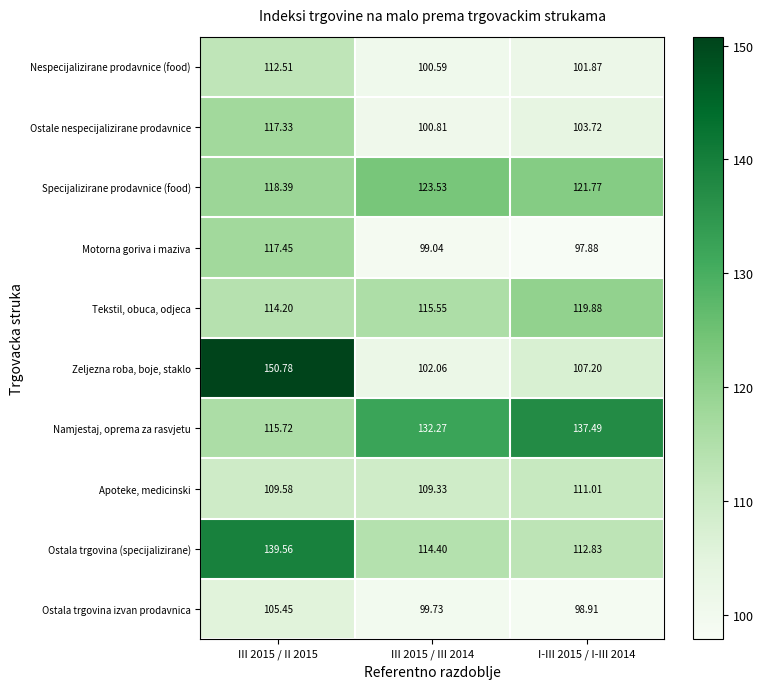

At III 2015 / III 2014, list the series in order from largest to smallest.

Namjestaj, oprema za rasvjetu, Specijalizirane prodavnice (food), Tekstil, obuca, odjeca, Ostala trgovina (specijalizirane), Apoteke, medicinski, Zeljezna roba, boje, staklo, Ostale nespecijalizirane prodavnice, Nespecijalizirane prodavnice (food), Ostala trgovina izvan prodavnica, Motorna goriva i maziva